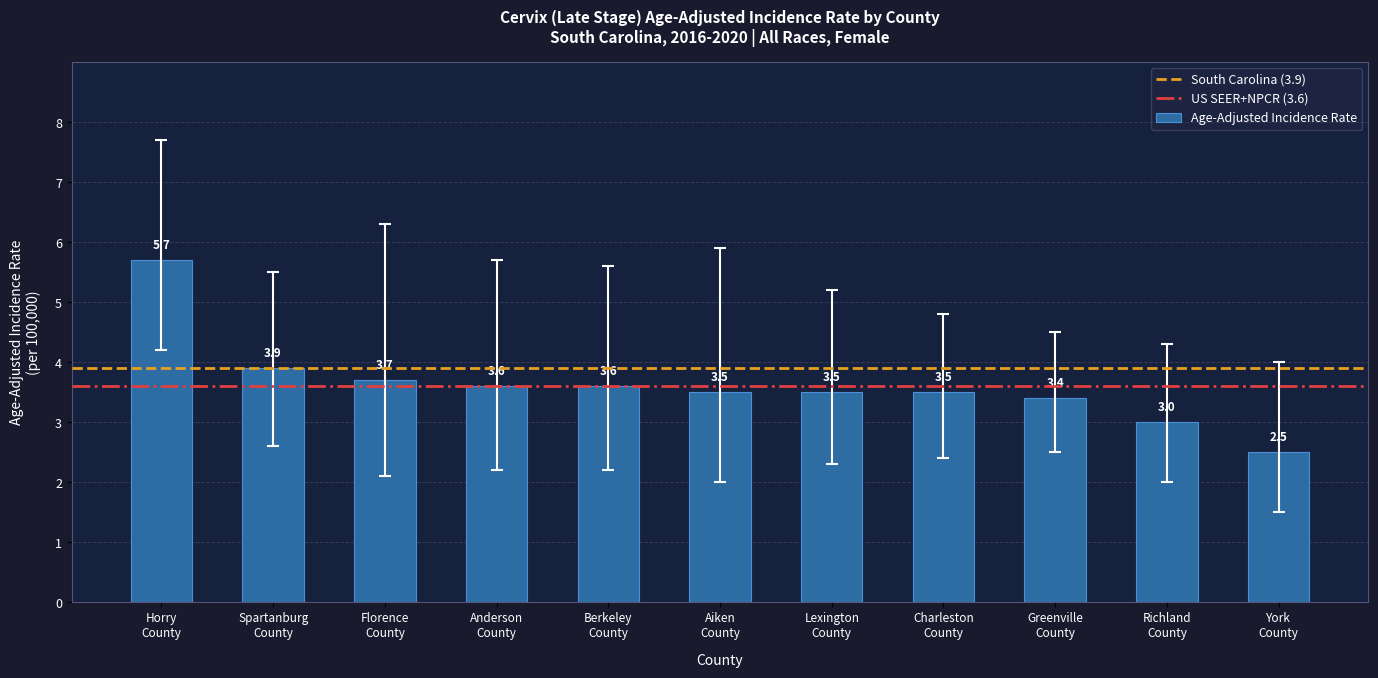

What is the minimum value shown in the chart?

2.5